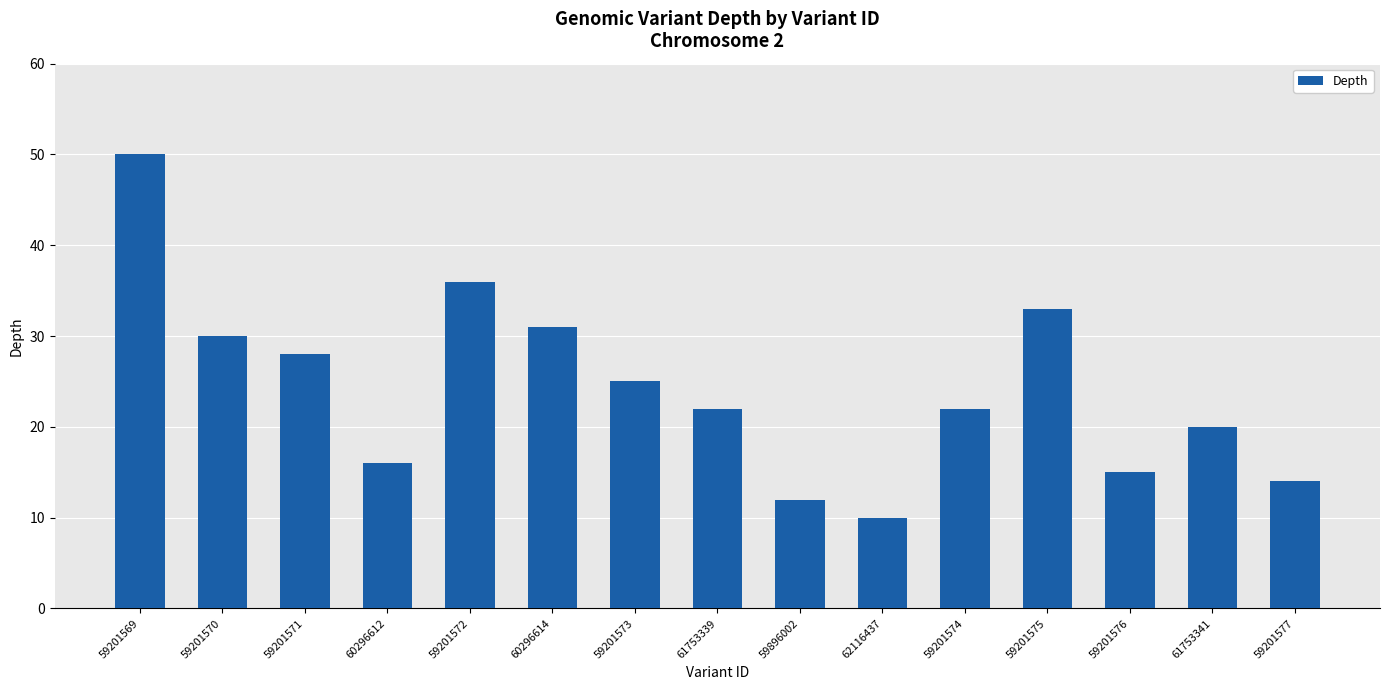

What is the difference between the maximum and minimum values?

40